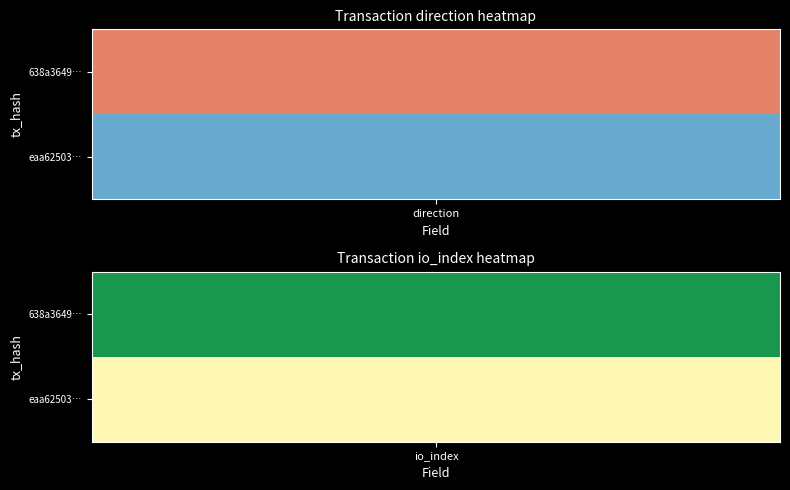

What is the sum of the eaa6250359e749f0c6cfdae1adcaccb484f7701 values at 1 and 0?

25